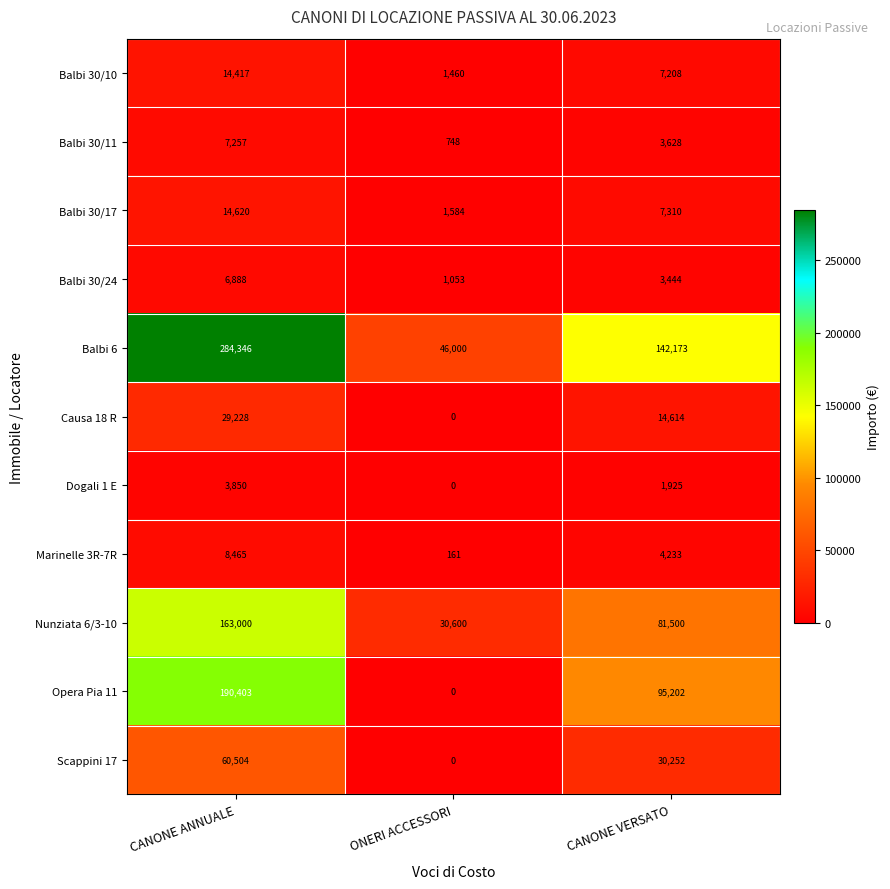

Rank the categories by Balbi 30/11 value from lowest to highest.

ONERI ACCESSORI, CANONE VERSATO, CANONE ANNUALE